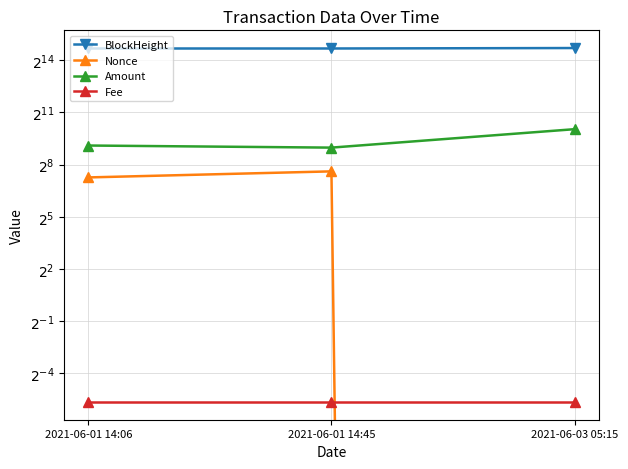

What are all the series names shown in the legend?

BlockHeight, Nonce, Amount, Fee